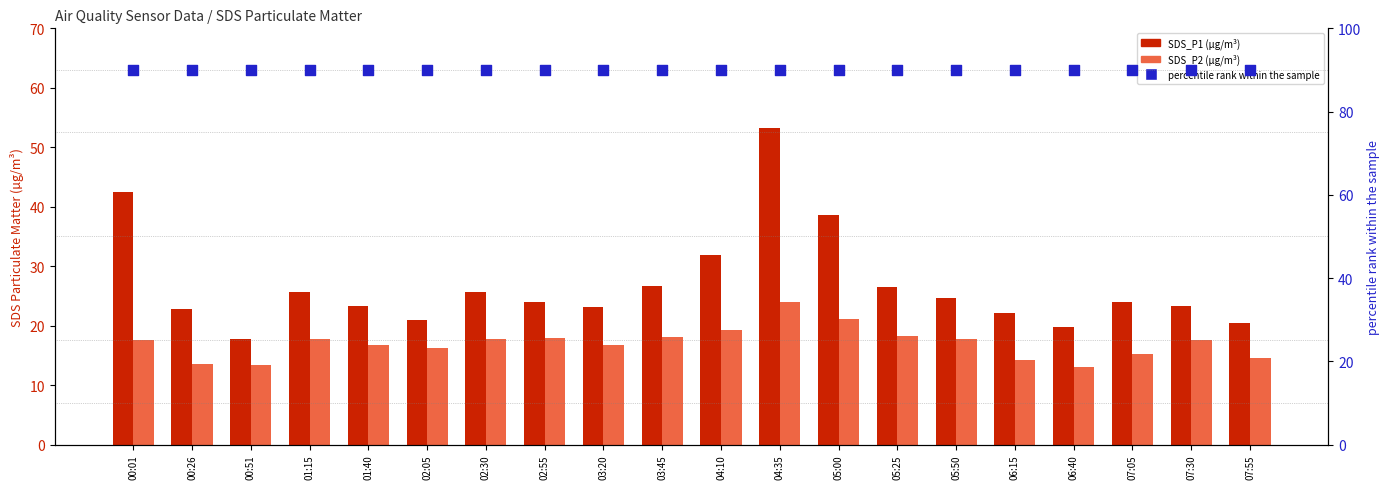

Which series has the largest Y range (max minus min)?

SDS_P1 (Z-score)